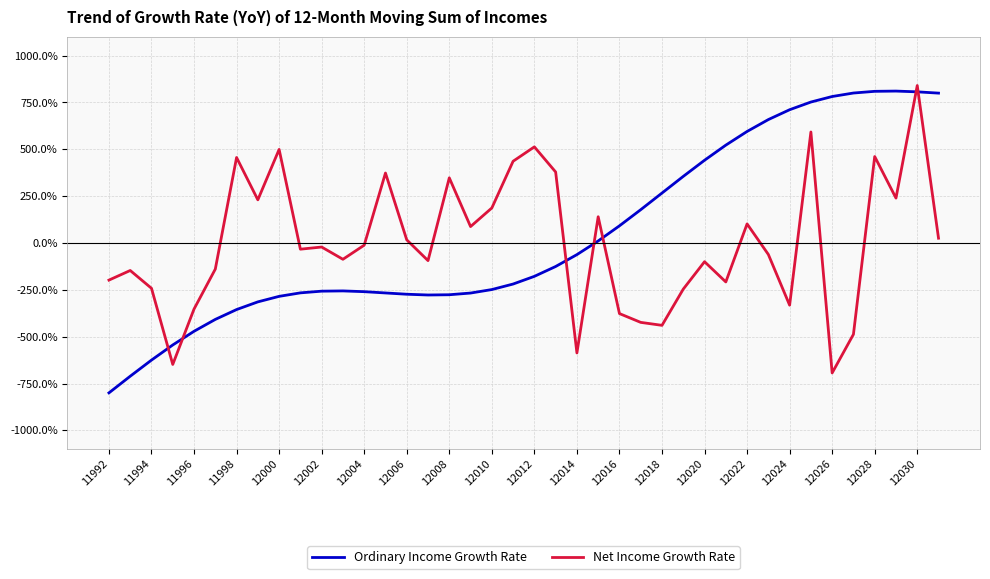

What is the smallest value displayed?

-800.0